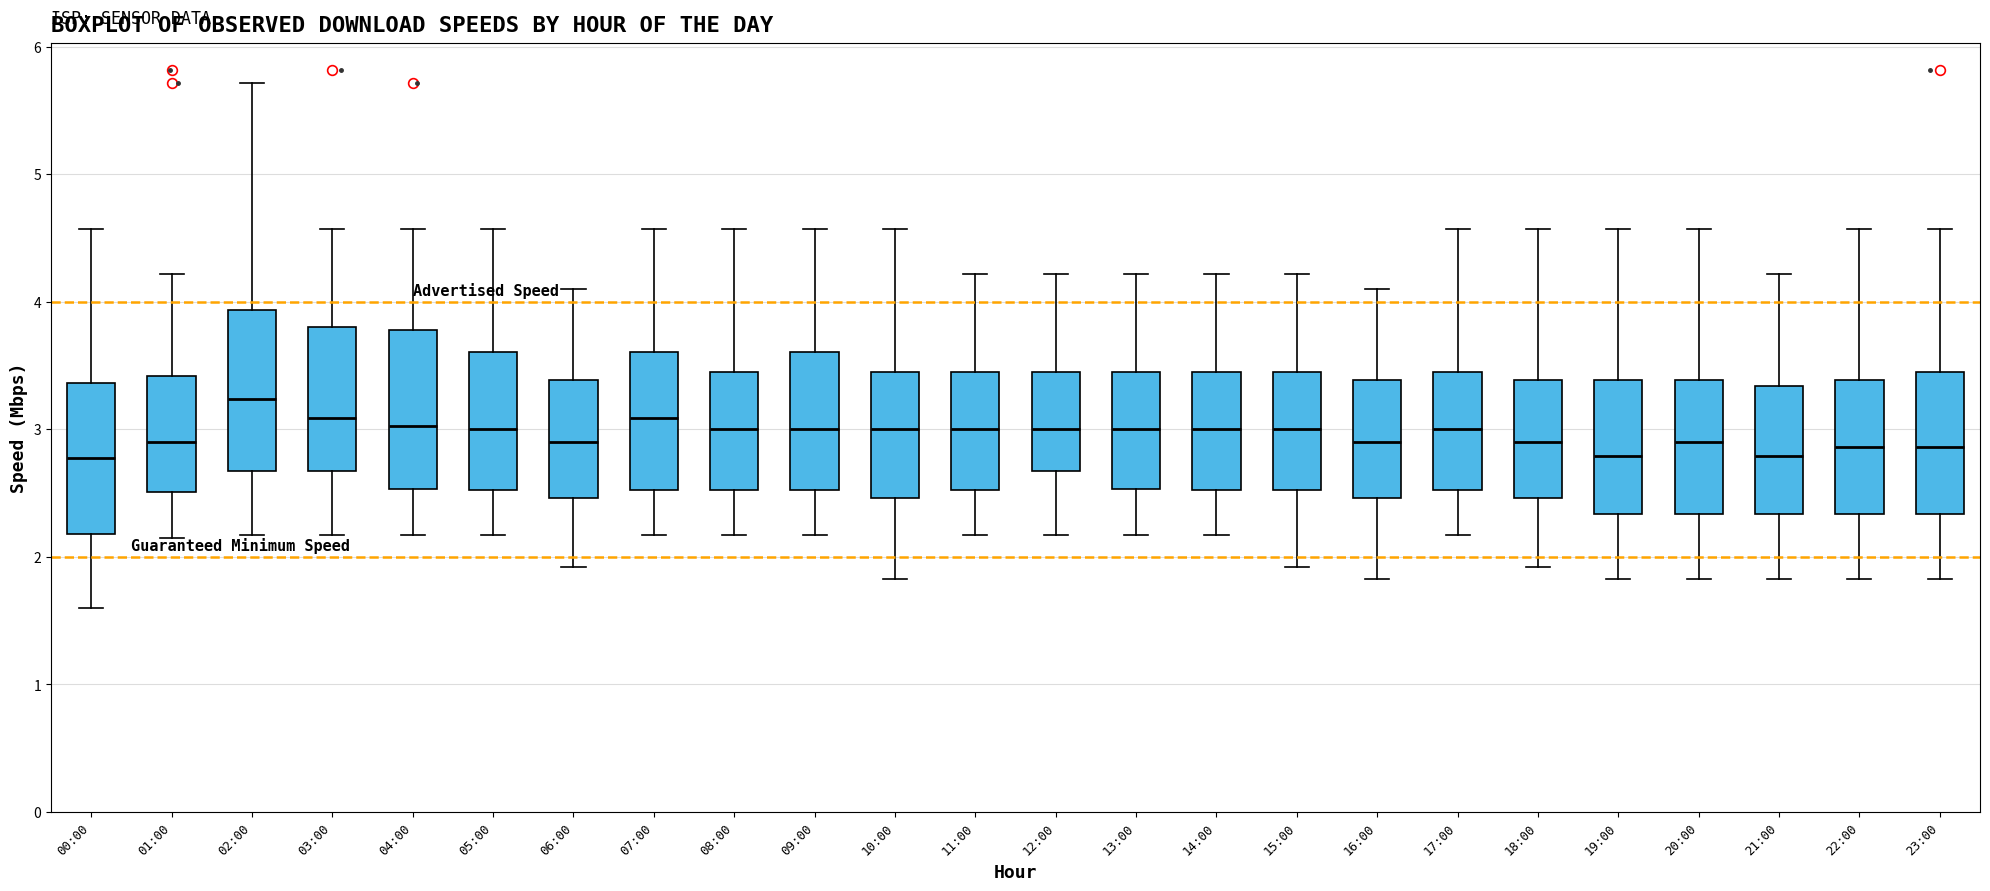

Reading left to right, read every box against the y-axis: the position of its median line, the range the box covers, and the ends of its whiskers. The values are not printed on the chart, so give them approximately, as read against the axis.

00:00: median 2.8, box 2.2 to 3.4, whiskers 1.6 to 4.6
01:00: median 2.9, box 2.5 to 3.4, whiskers 2.2 to 4.2
02:00: median 3.2, box 2.7 to 3.9, whiskers 2.2 to 5.7
03:00: median 3.1, box 2.7 to 3.8, whiskers 2.2 to 4.6
04:00: median 3.0, box 2.5 to 3.8, whiskers 2.2 to 4.6
05:00: median 3.0, box 2.5 to 3.6, whiskers 2.2 to 4.6
06:00: median 2.9, box 2.5 to 3.4, whiskers 1.9 to 4.1
07:00: median 3.1, box 2.5 to 3.6, whiskers 2.2 to 4.6
08:00: median 3.0, box 2.5 to 3.5, whiskers 2.2 to 4.6
09:00: median 3.0, box 2.5 to 3.6, whiskers 2.2 to 4.6
10:00: median 3.0, box 2.5 to 3.5, whiskers 1.8 to 4.6
11:00: median 3.0, box 2.5 to 3.5, whiskers 2.2 to 4.2
12:00: median 3.0, box 2.7 to 3.5, whiskers 2.2 to 4.2
13:00: median 3.0, box 2.5 to 3.5, whiskers 2.2 to 4.2
14:00: median 3.0, box 2.5 to 3.5, whiskers 2.2 to 4.2
15:00: median 3.0, box 2.5 to 3.5, whiskers 1.9 to 4.2
16:00: median 2.9, box 2.5 to 3.4, whiskers 1.8 to 4.1
17:00: median 3.0, box 2.5 to 3.5, whiskers 2.2 to 4.6
18:00: median 2.9, box 2.5 to 3.4, whiskers 1.9 to 4.6
19:00: median 2.8, box 2.3 to 3.4, whiskers 1.8 to 4.6
20:00: median 2.9, box 2.3 to 3.4, whiskers 1.8 to 4.6
21:00: median 2.8, box 2.3 to 3.3, whiskers 1.8 to 4.2
22:00: median 2.9, box 2.3 to 3.4, whiskers 1.8 to 4.6
23:00: median 2.9, box 2.3 to 3.5, whiskers 1.8 to 4.6